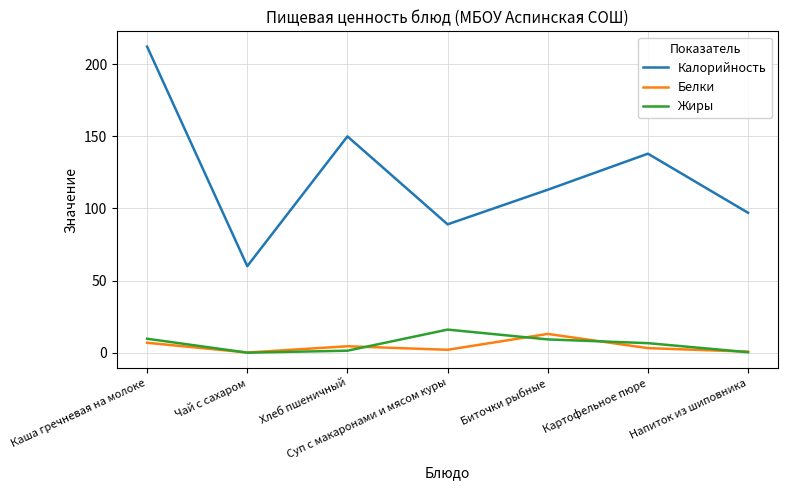

True or false: Жиры and Калорийность intersect in this chart.

False